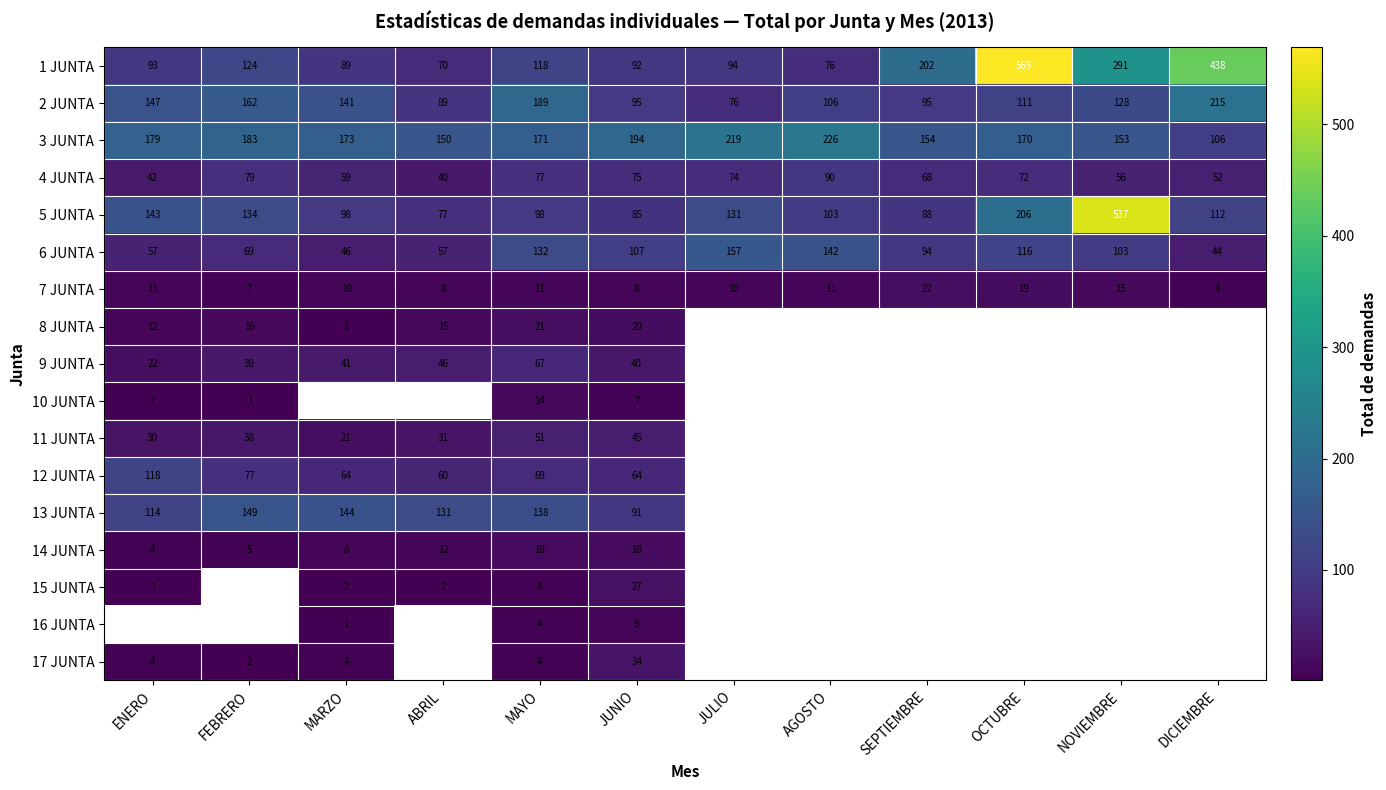

Which category has the lowest value in the 10 JUNTA series?

FEBRERO